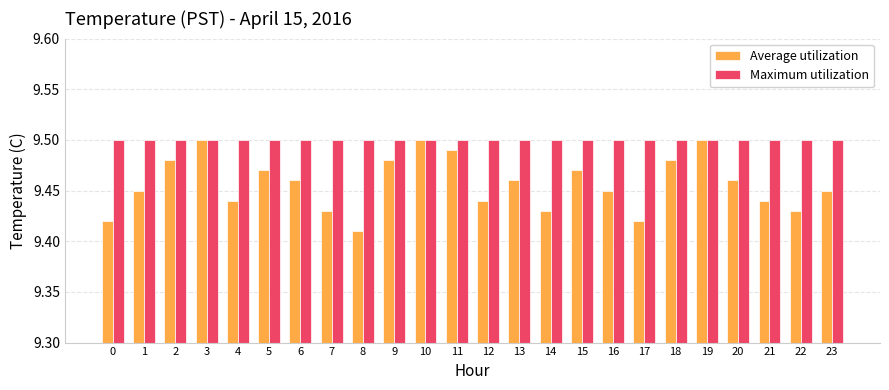

Count the Average utilization values in the range 9 to 10.

24